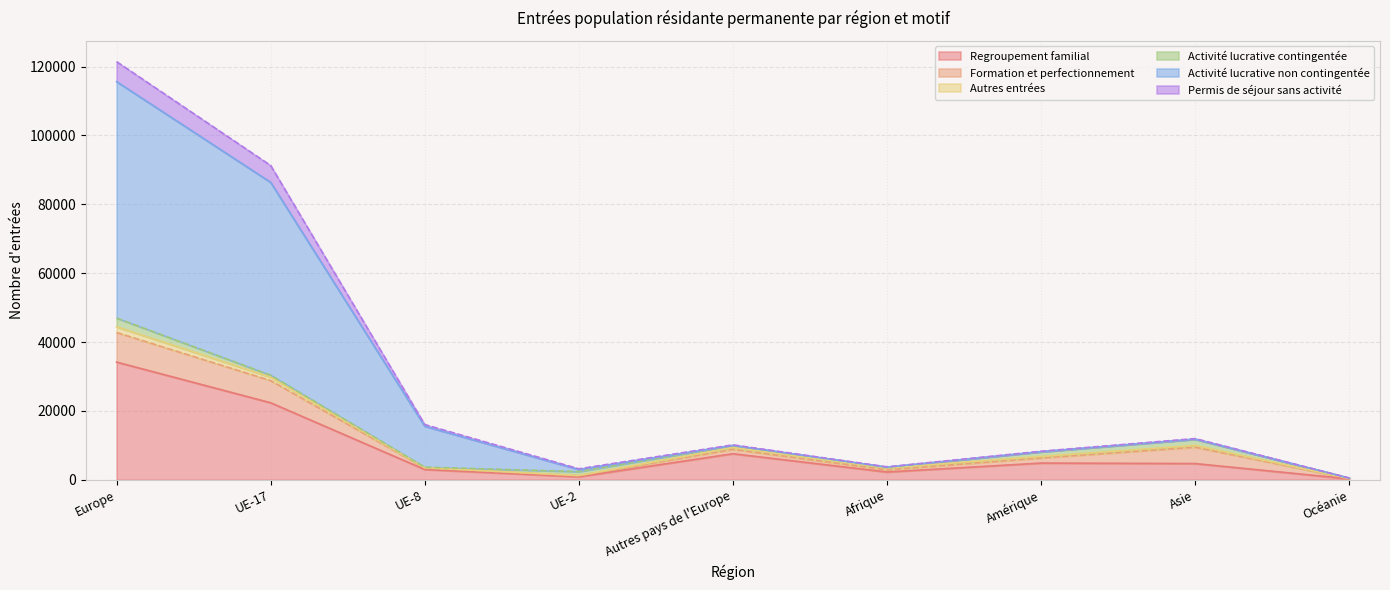

Where is the first local maximum for Regroupement familial?

Autres pays de l'Europe